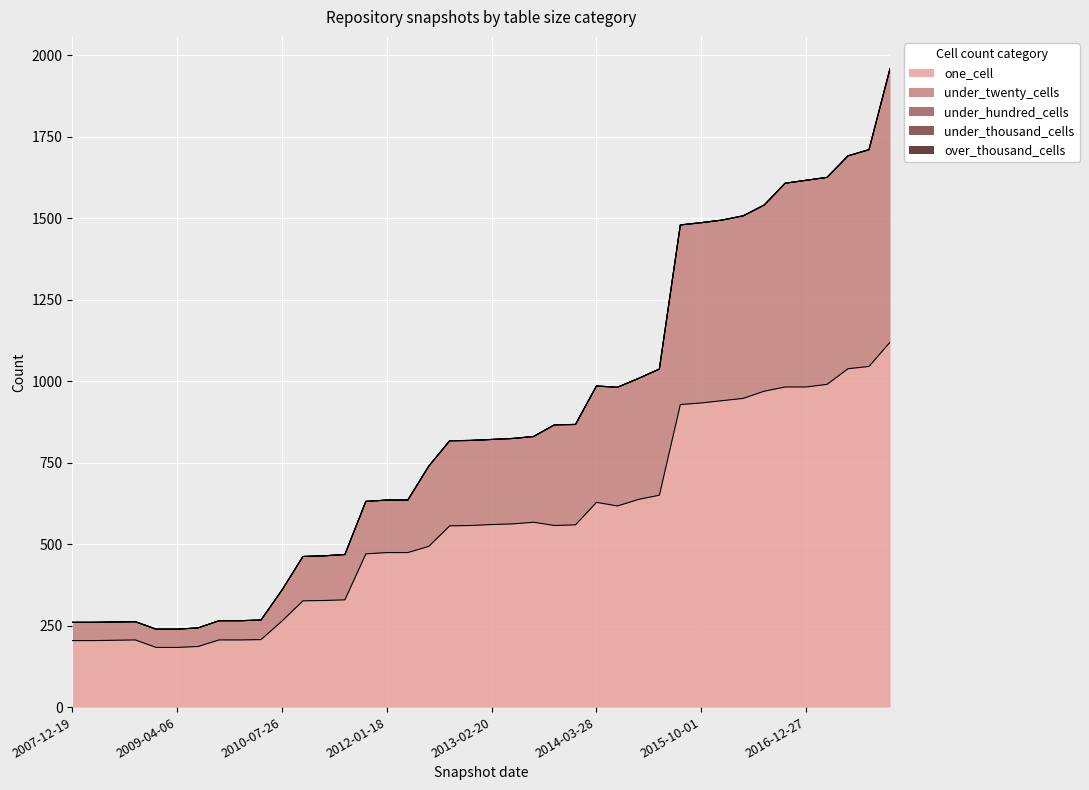

The value of one_cell at 2016-04-05 is 435. True or false?

False